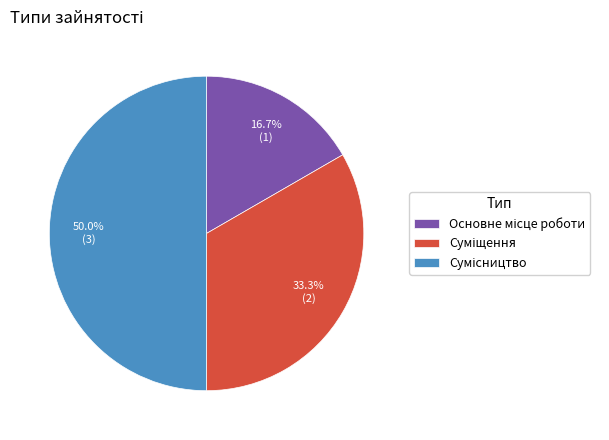

How many segments does this pie chart have?

3